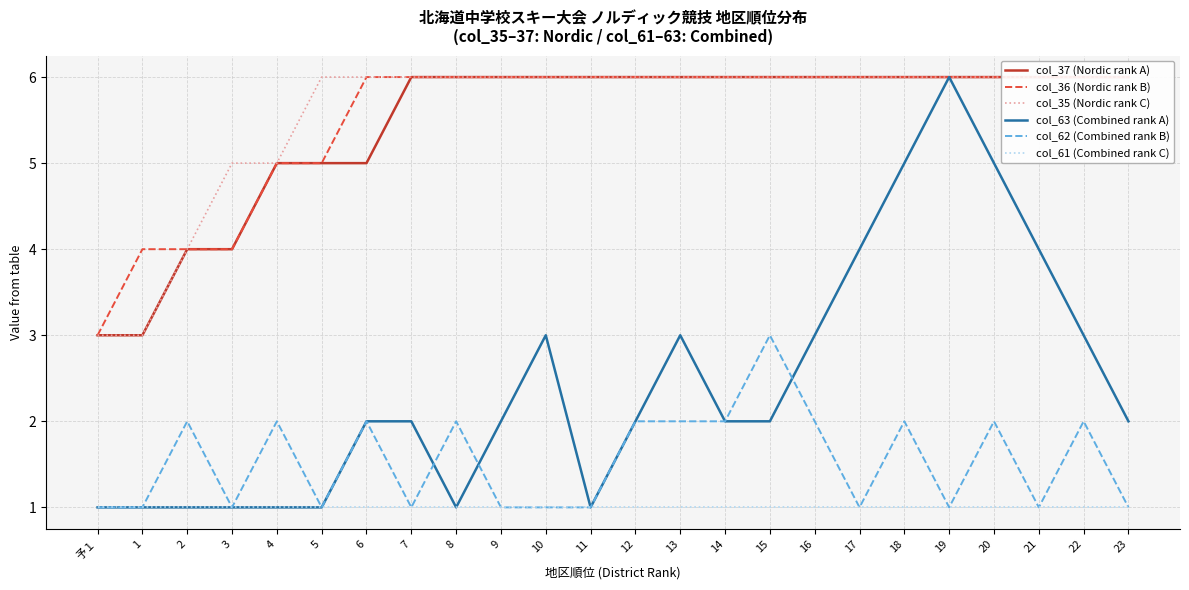

What is the sum of the col_36 (Nordic rank B) values at 20 and 7?

12